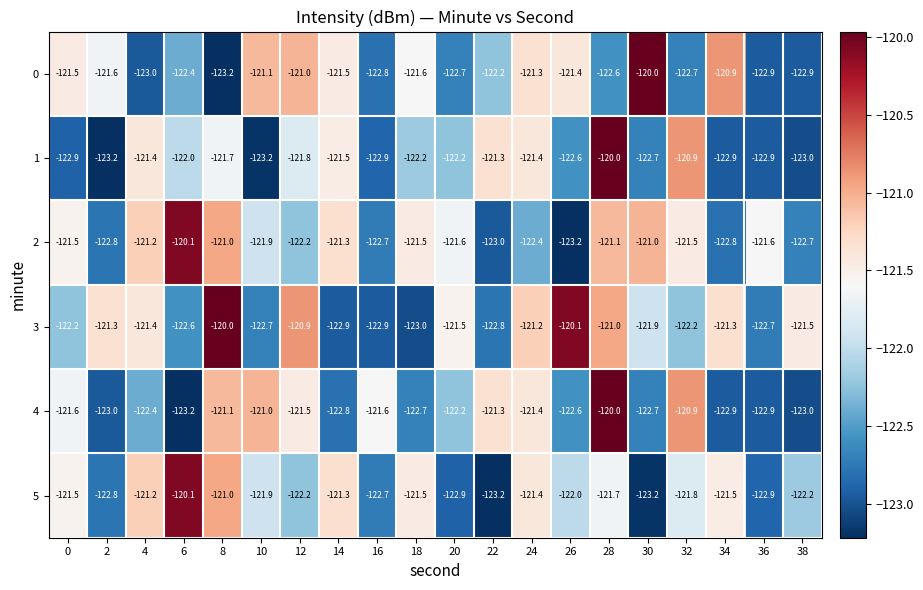

What is the difference between the maximum and second lowest values in the 2 series?

2.9